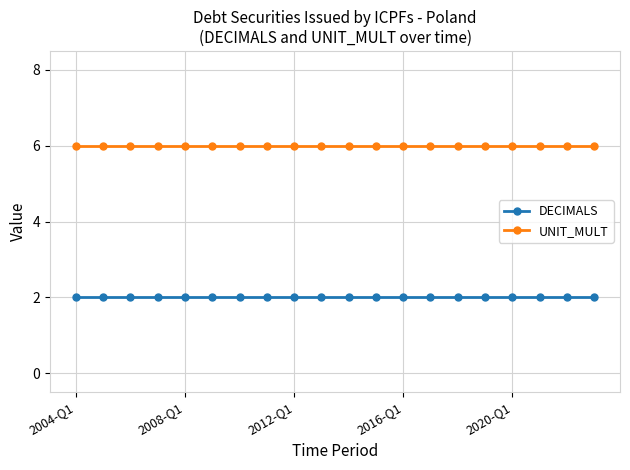

List the series in order of their peak value, highest first.

UNIT_MULT, DECIMALS